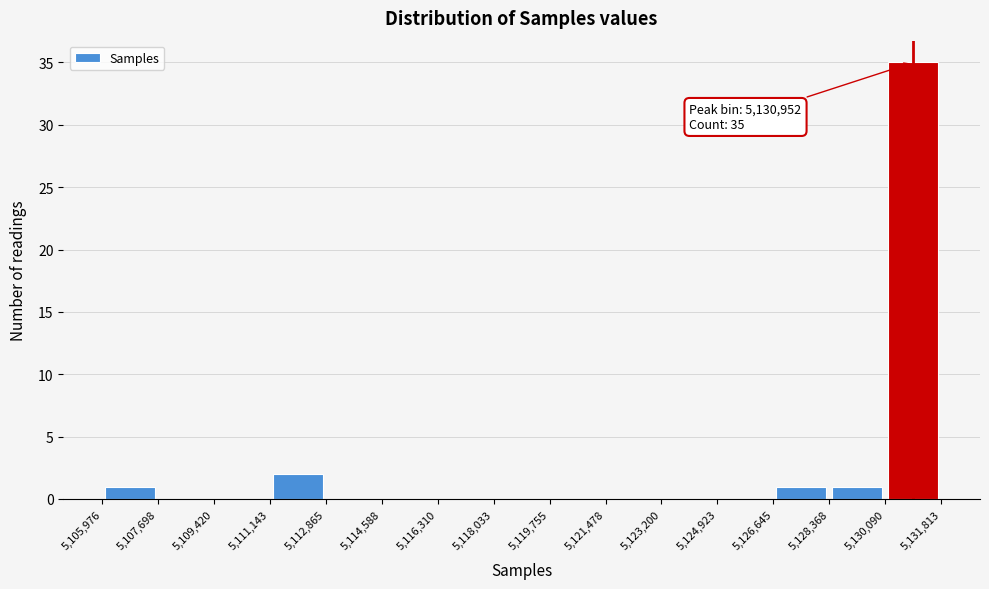

Which range on the x-axis has the tallest bar?

5,130,090 to 5,131,813